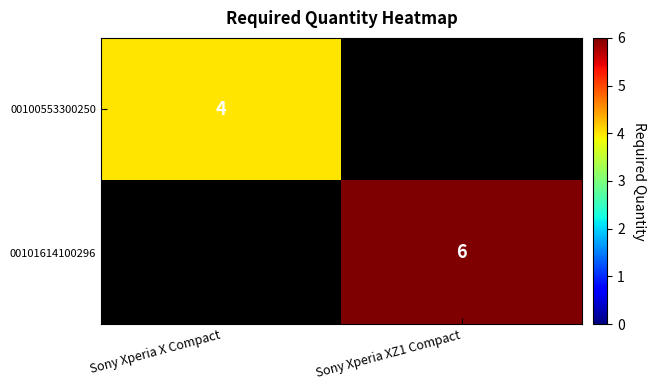

Which label corresponds to the largest value in the chart?

Sony Xperia XZ1 Compact